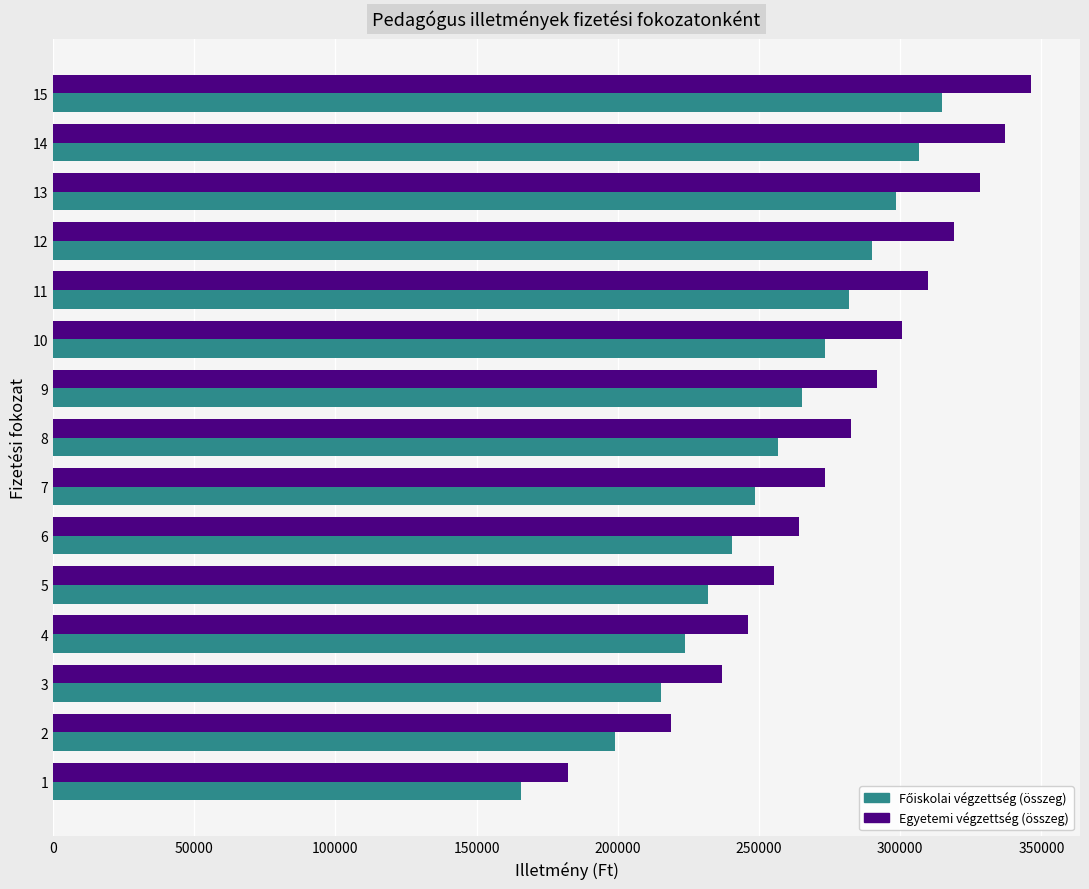

Which series has the widest spread of values?

Egyetemi végzettség (összeg)